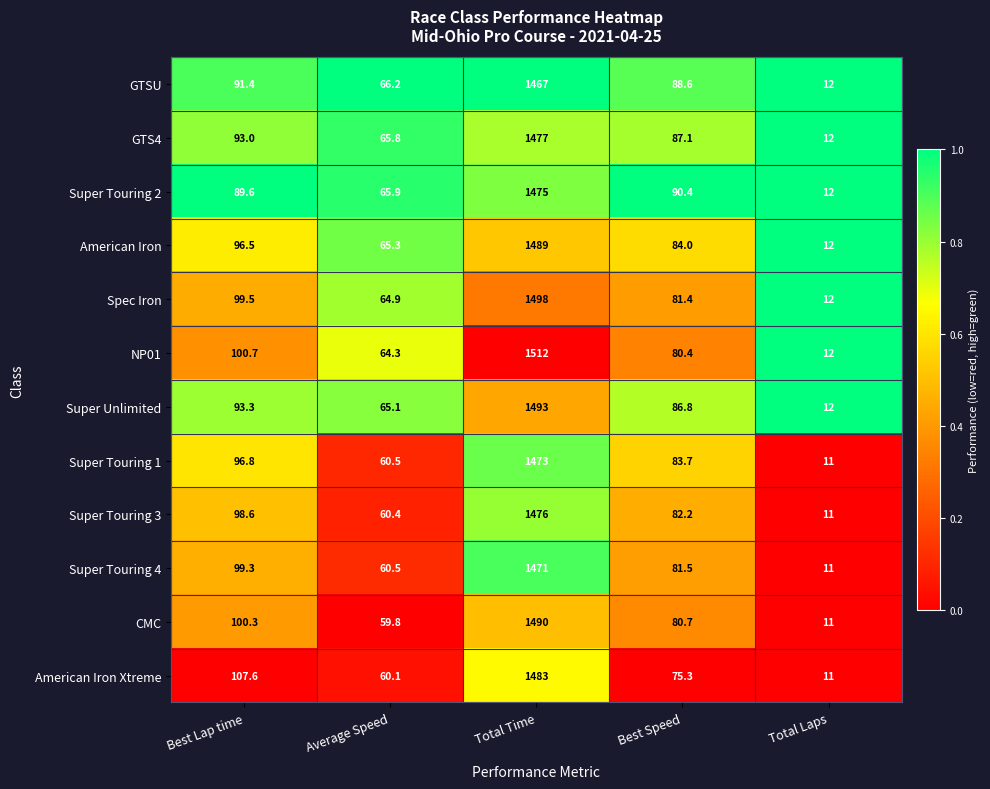

What is the difference between the second highest and second lowest values in the Super Touring 2 series?

24.5